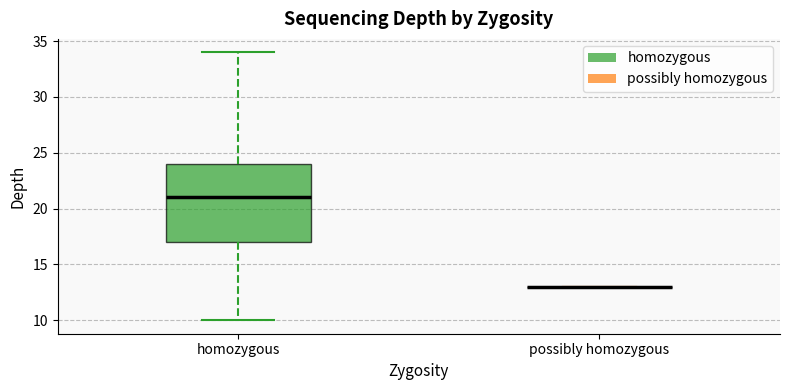

Reading left to right, read every box against the y-axis: the position of its median line, the range the box covers, and the ends of its whiskers. The values are not printed on the chart, so give them approximately, as read against the axis.

homozygous: median 21, box 17 to 24, whiskers 10 to 34
possibly homozygous: box collapsed to a line at 13, whiskers 13 to 13